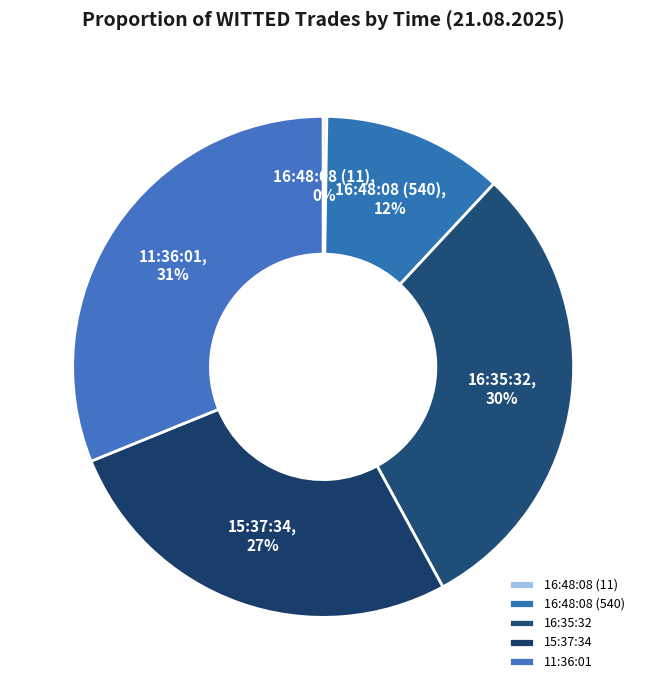

Between 16:35:32 and 15:37:34, which is larger?

16:35:32